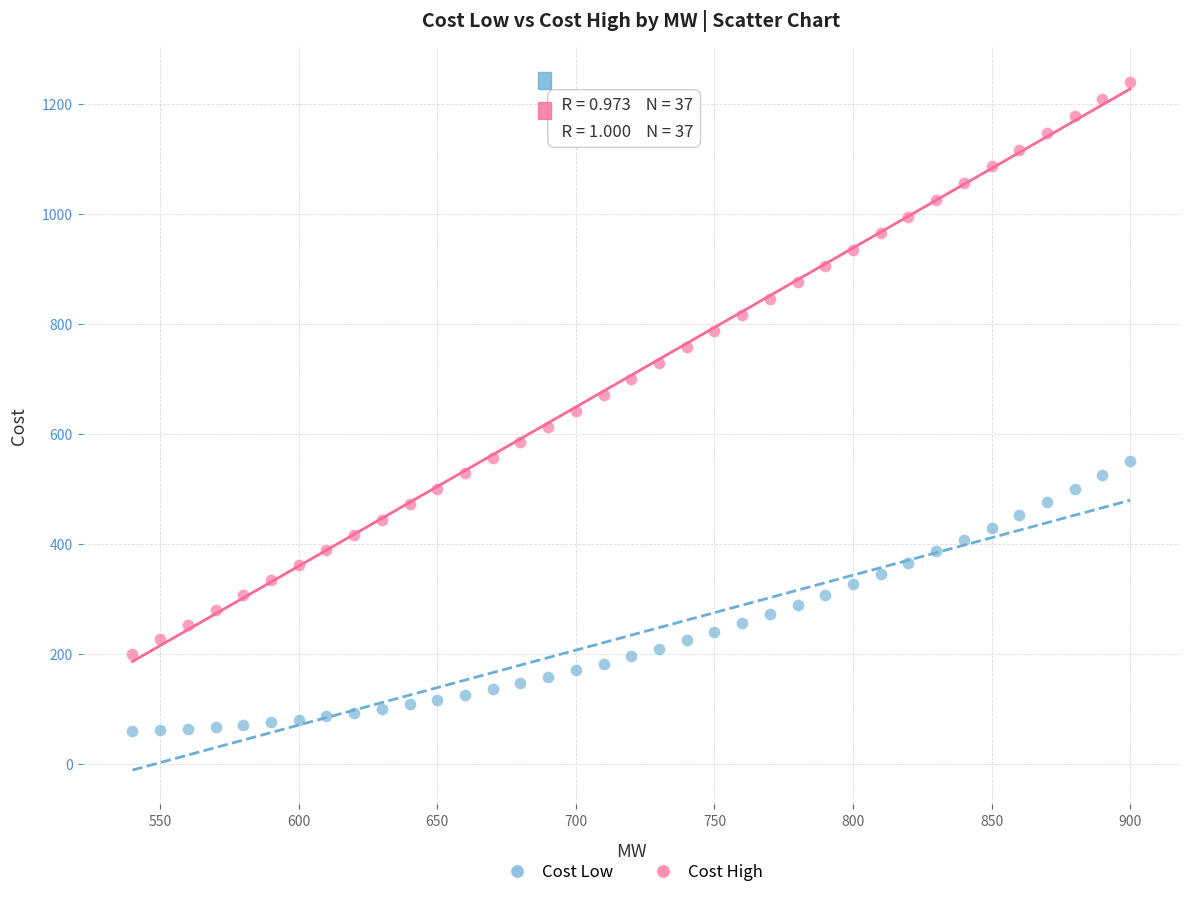

What are all the series names shown in the legend?

Cost Low, Cost High